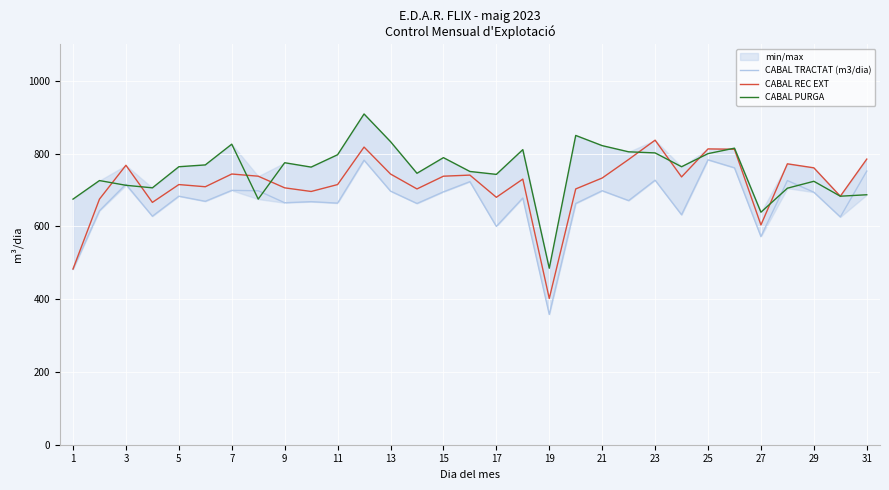

What is the highest value of the CABAL PURGA series?

909